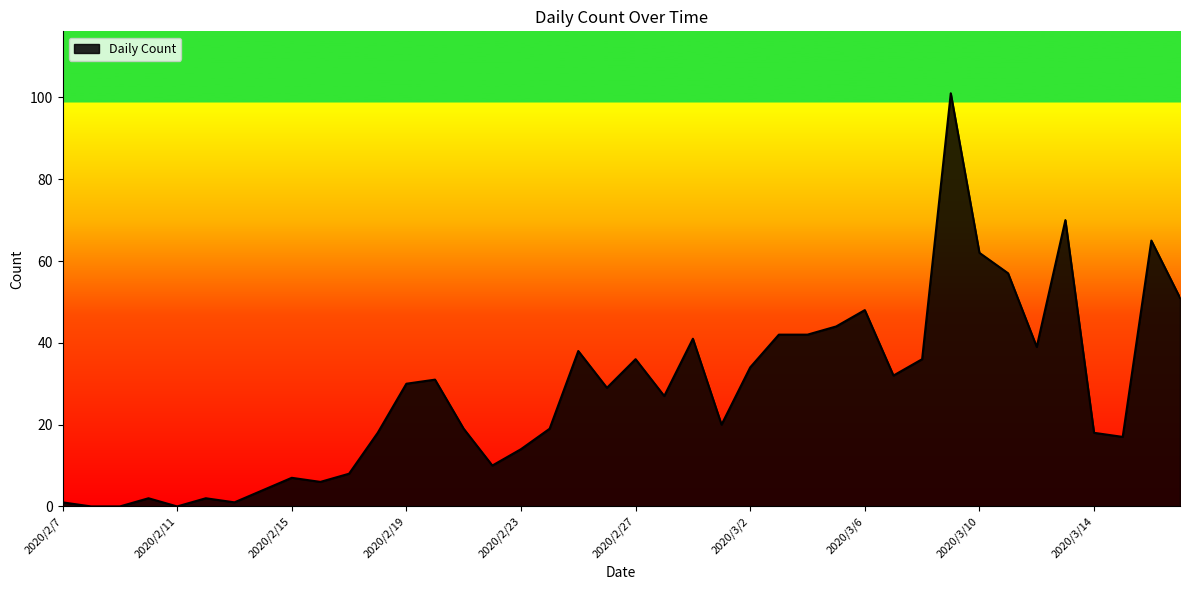

How many values are below 29?

20